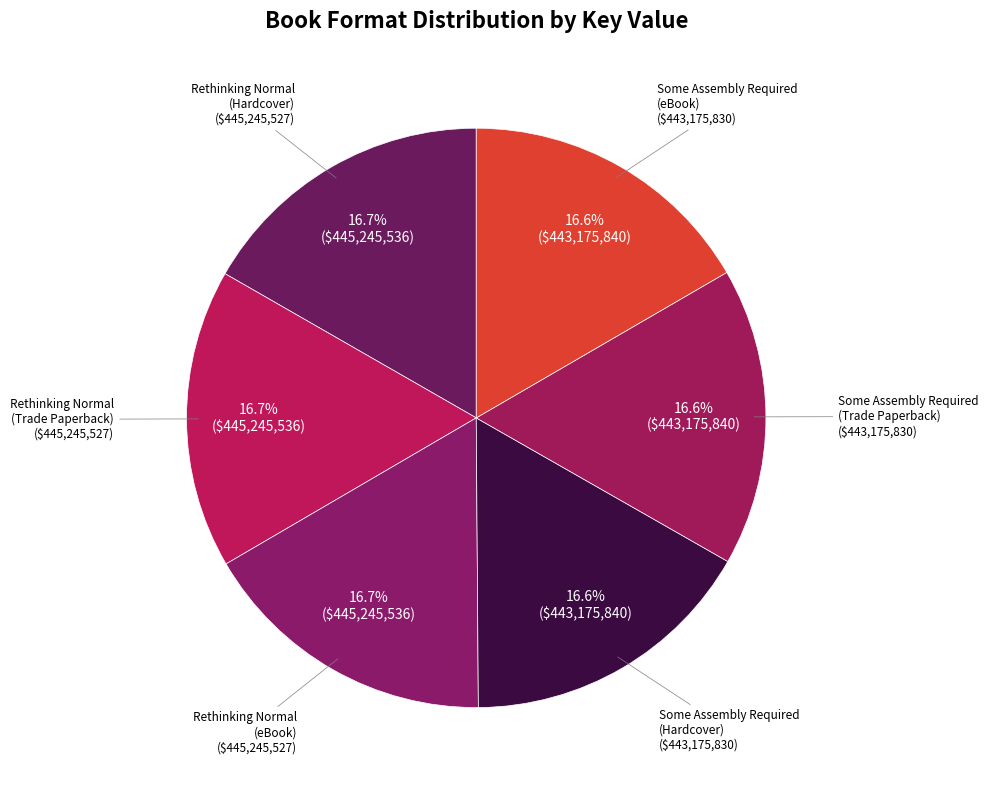

How many slices are in this pie chart?

6